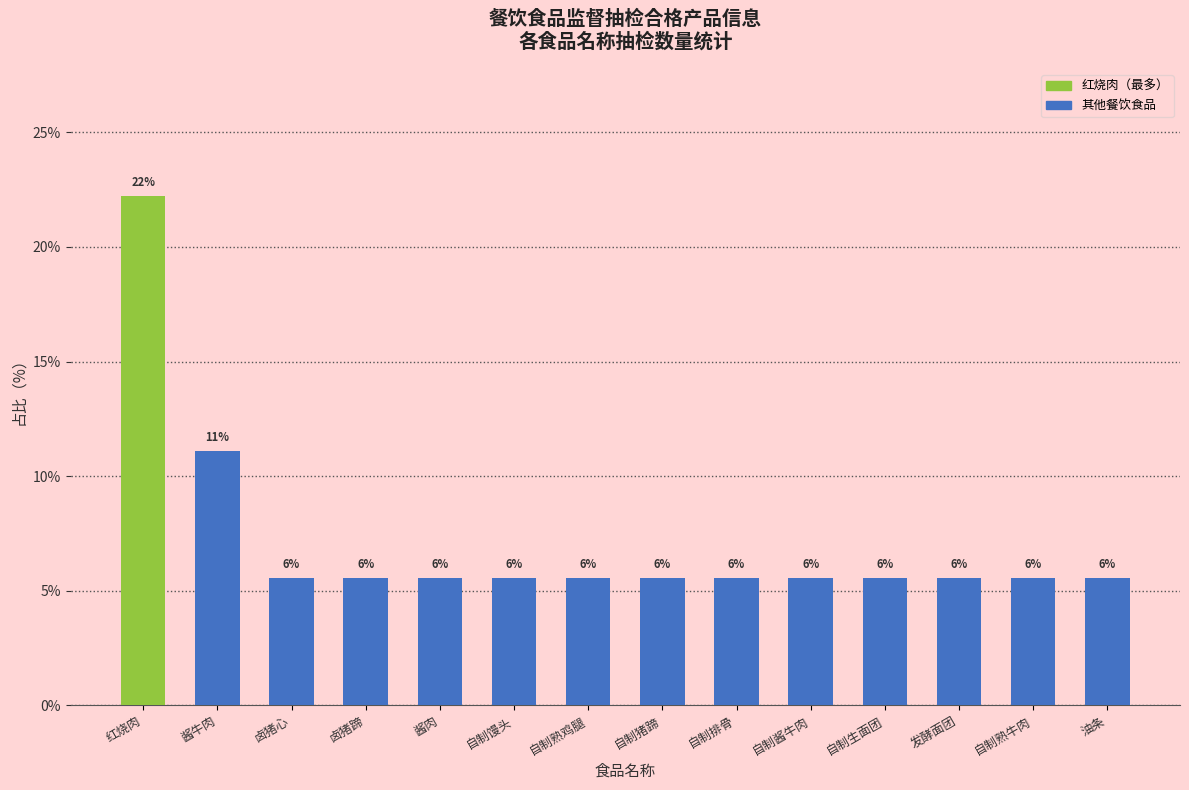

What is the approximate value at 自制馒头?

5.6